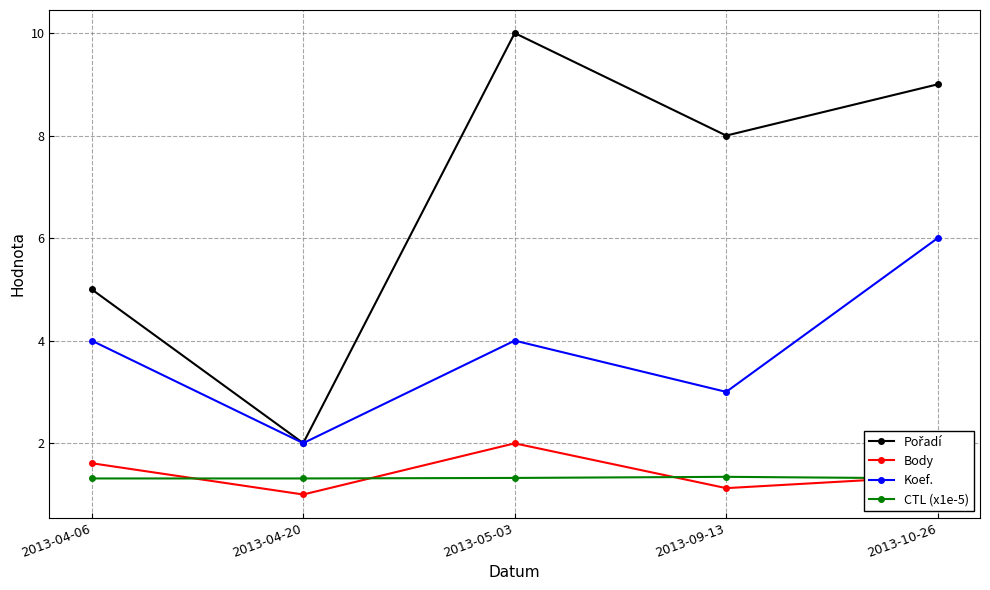

What is the label of the 5th point from the left?

2013-10-26